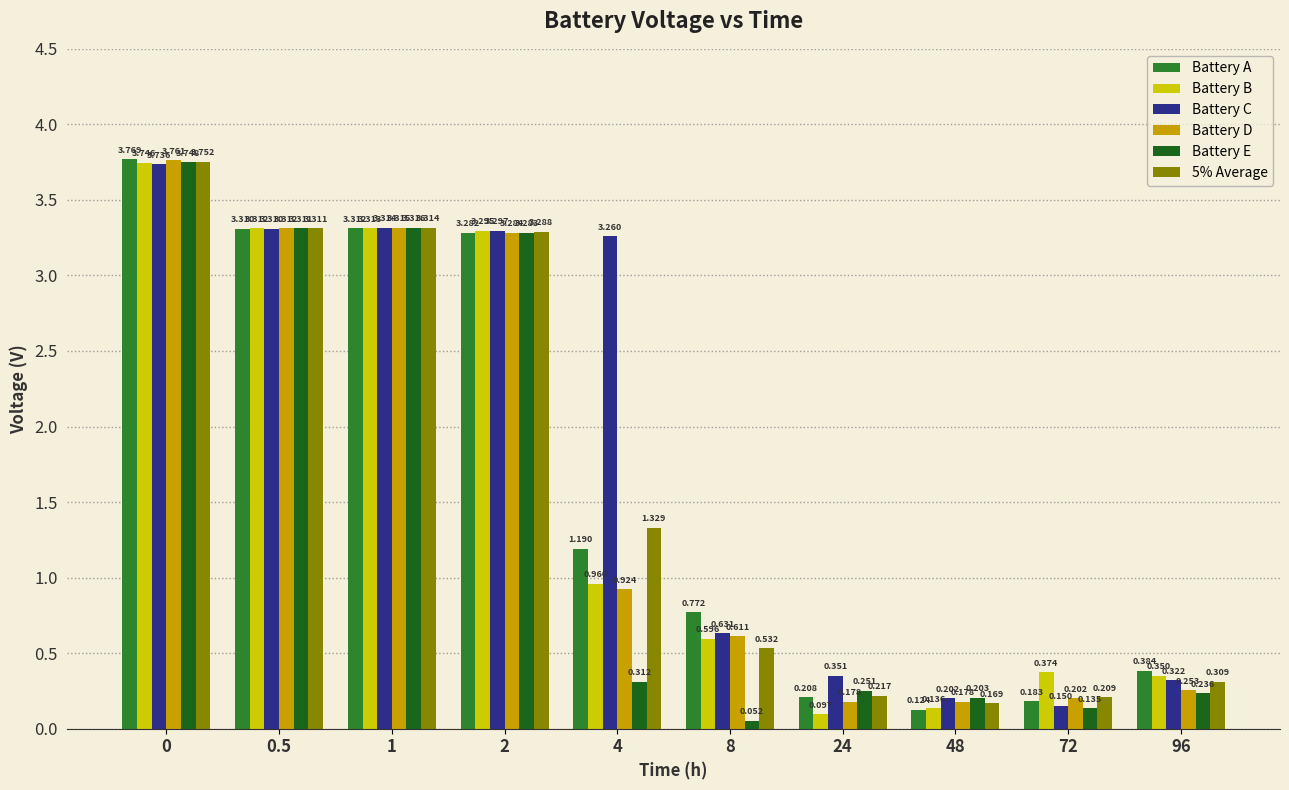

The value of Battery E at 48 is 0.4. True or false?

False